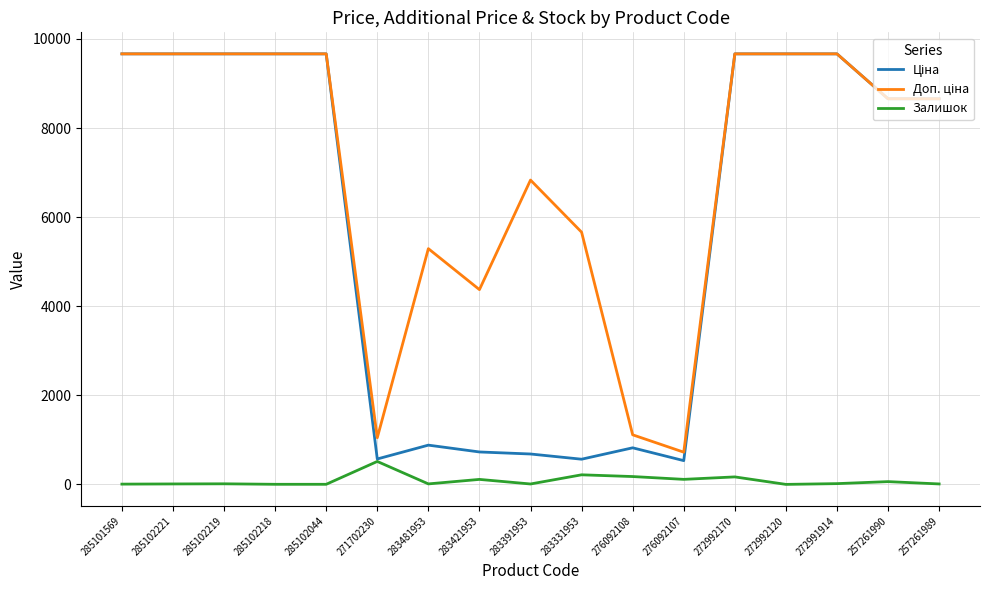

At which category does Ціна reach its first local peak?

283481953